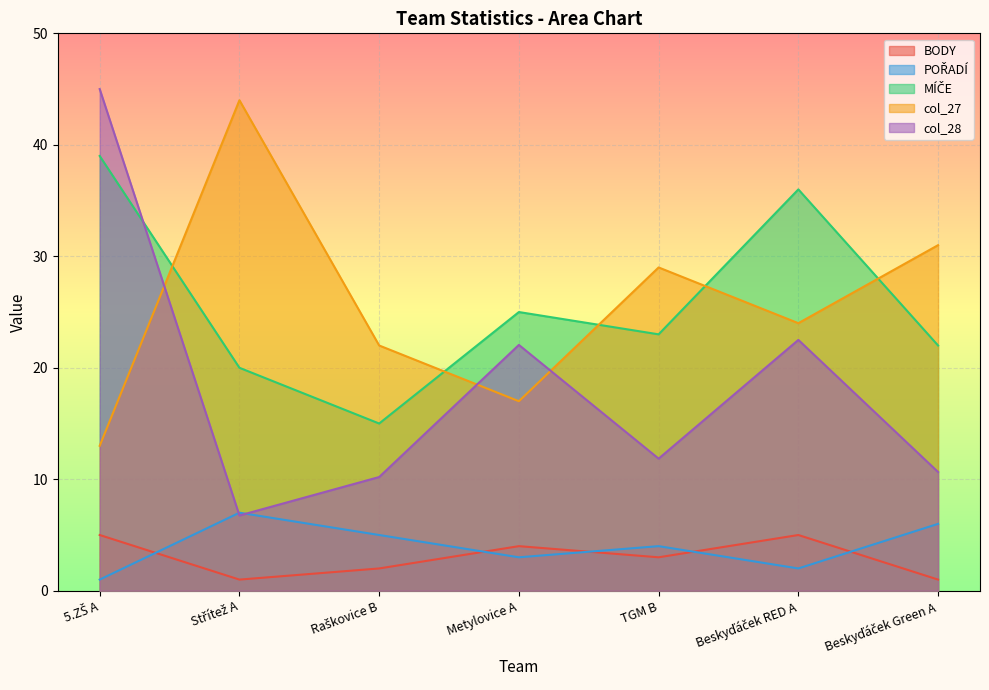

What is the total value across all series at Beskyďáček Green A?

70.7